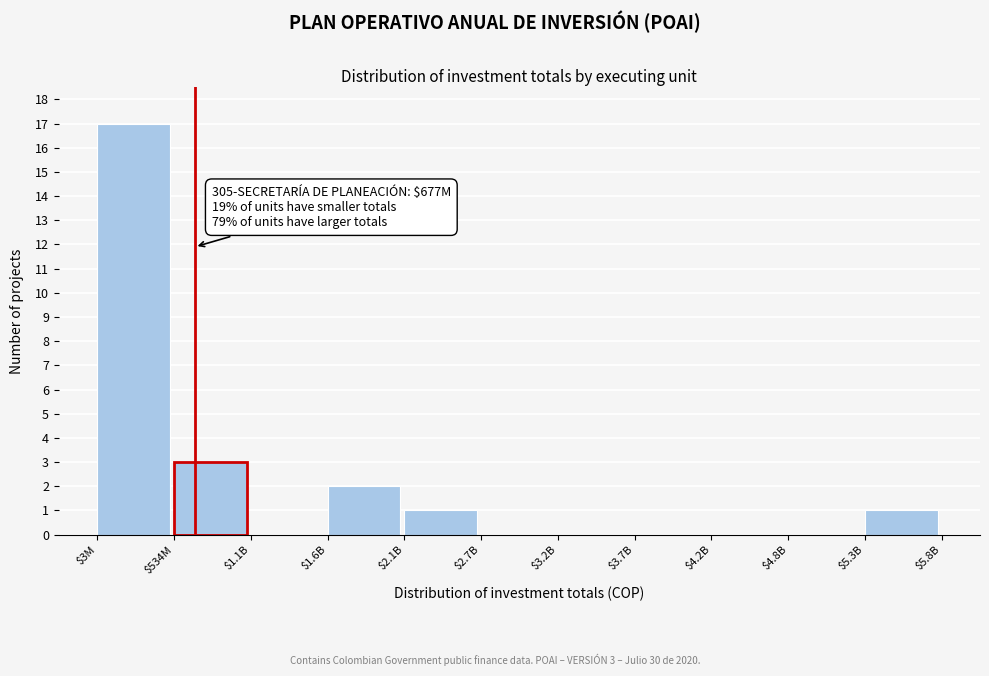

Which category has the highest value across all series?

$3M